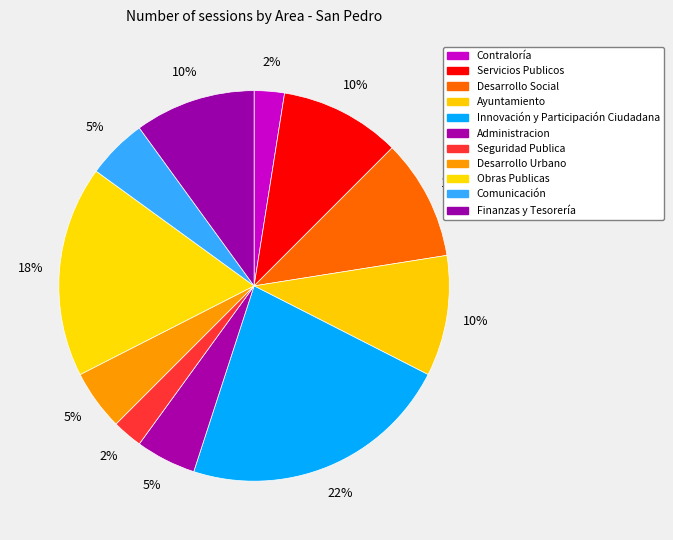

Rank the categories by value from lowest to highest.

Contraloría, Seguridad Publica, Administracion, Desarrollo Urbano, Comunicación, Servicios Publicos, Desarrollo Social, Ayuntamiento, Finanzas y Tesorería, Obras Publicas, Innovación y Participación Ciudadana